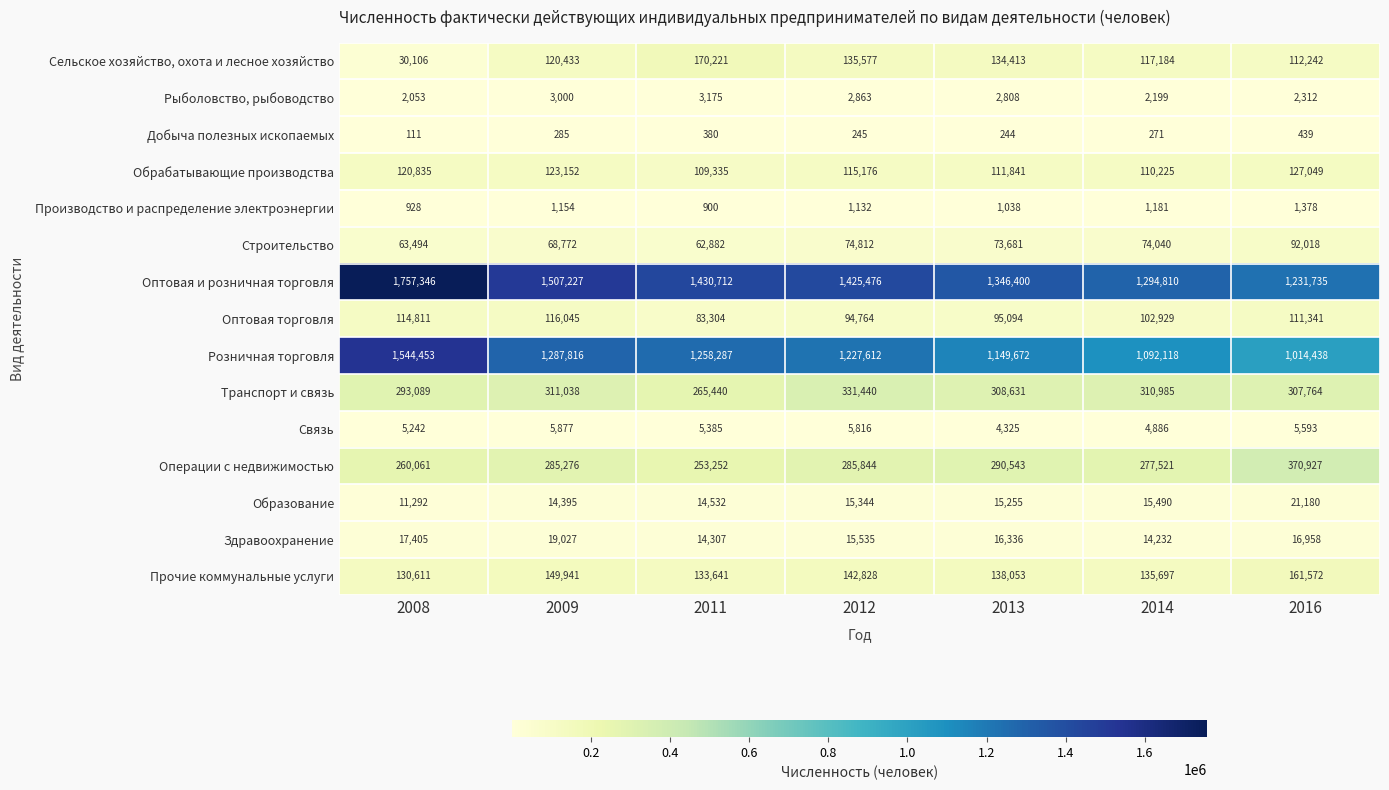

What is the difference between the Добыча полезных ископаемых values at 2009 and 2014?

14